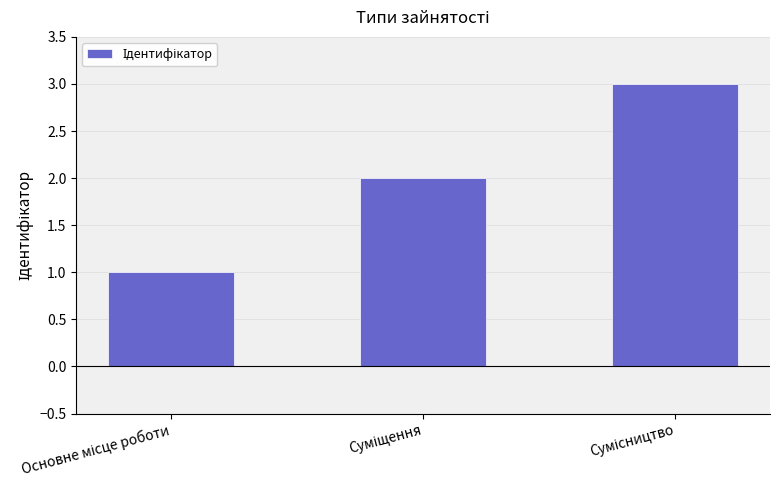

What is the maximum value shown in the chart?

3